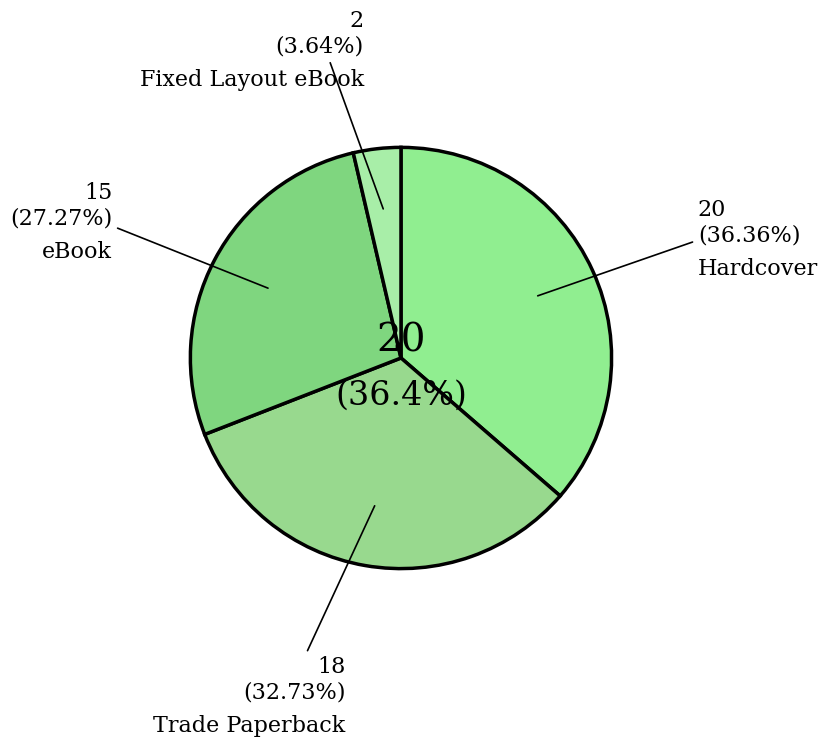

Which slice is the largest?

Hardcover